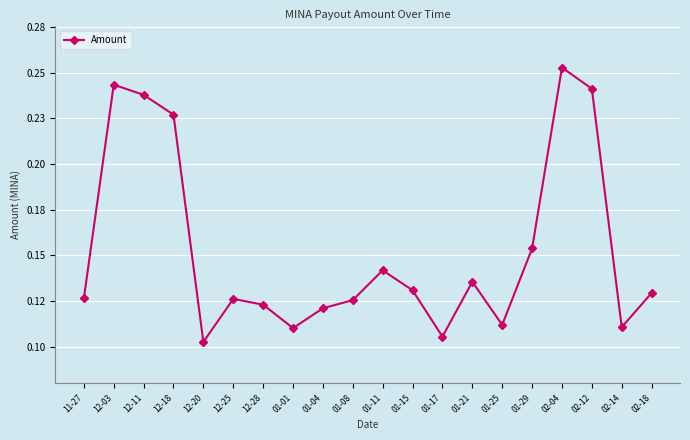

What is the difference between the maximum and minimum values?

0.2